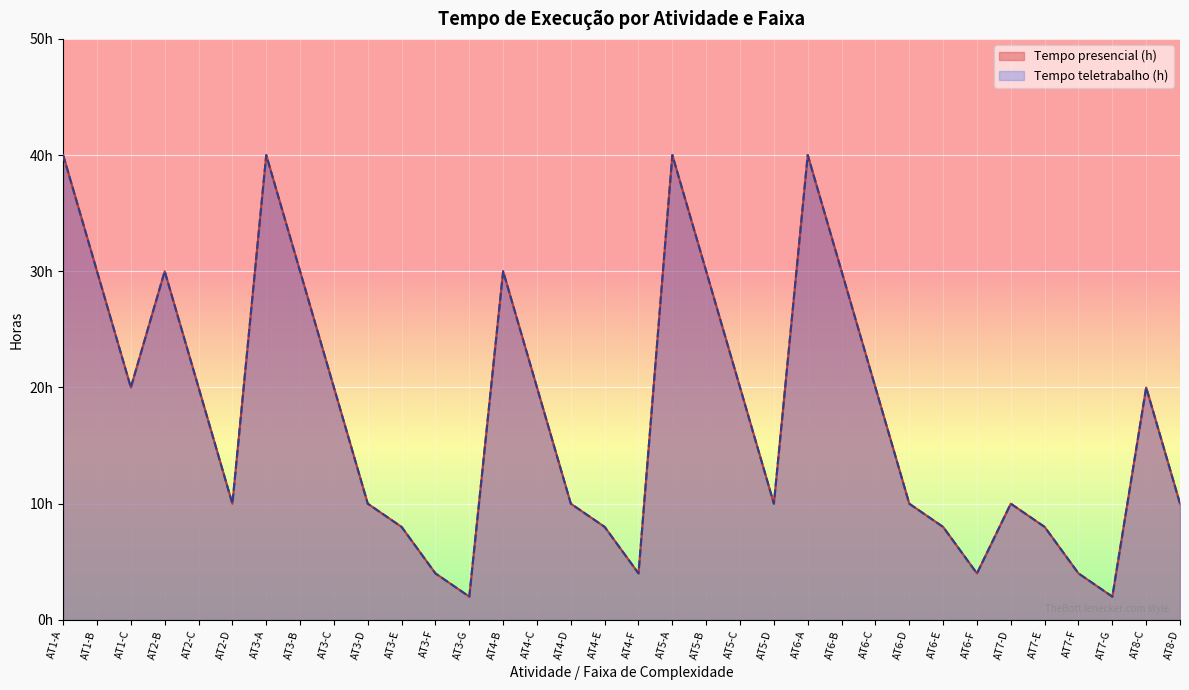

What is the label of the 2nd point from the left?

AT1-B